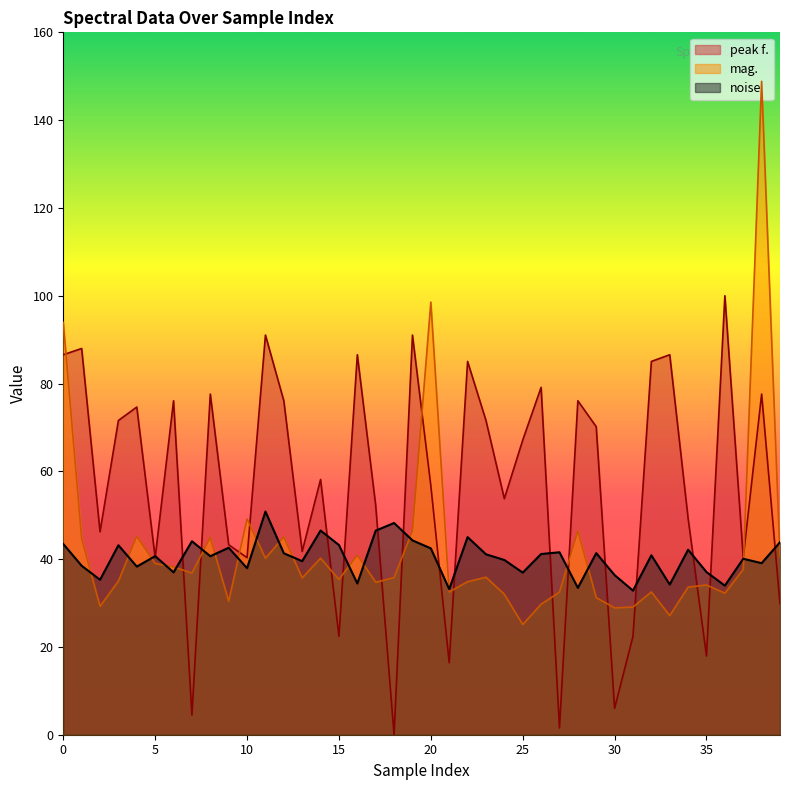

Is the value of peak f. at 31 greater than the value of noise at 15?

No